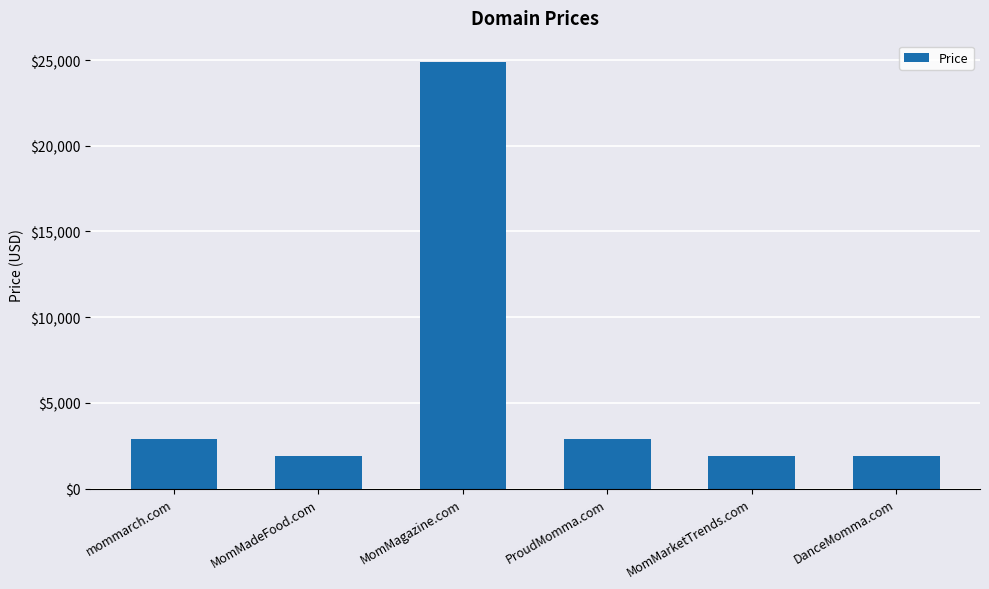

Which has a higher value, MomMarketTrends.com or ProudMomma.com?

ProudMomma.com